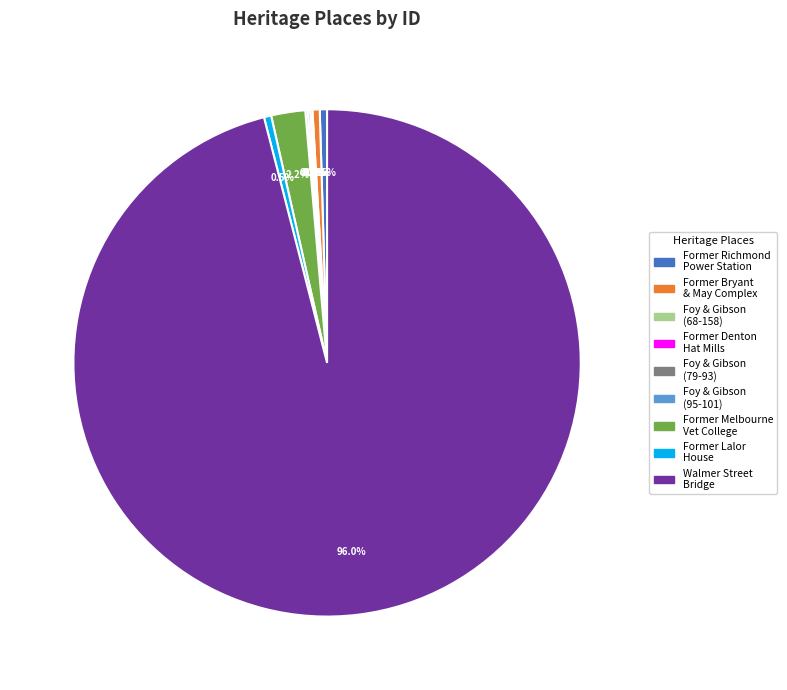

Is there any slice that represents more than half of the pie?

Yes